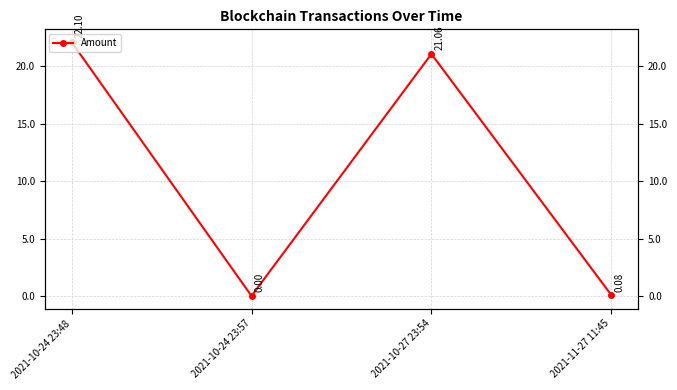

How many points are lower than both their immediate neighbors (excluding endpoints)?

1